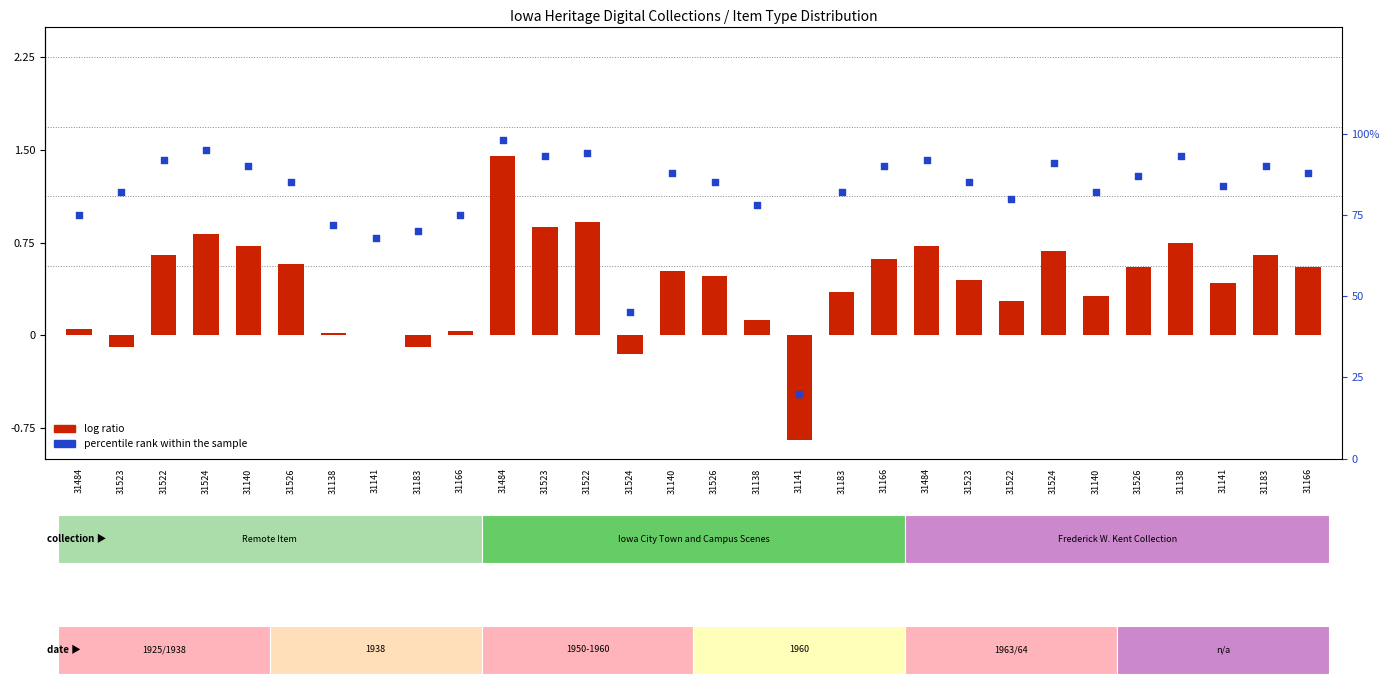

At which category is the sum across all series the highest?

31484